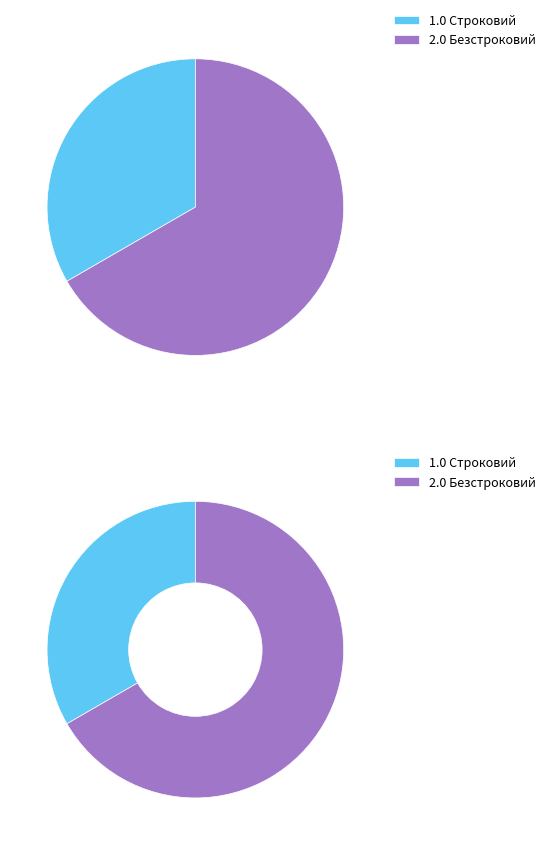

Is it true that Строковий is 44% of the pie?

False